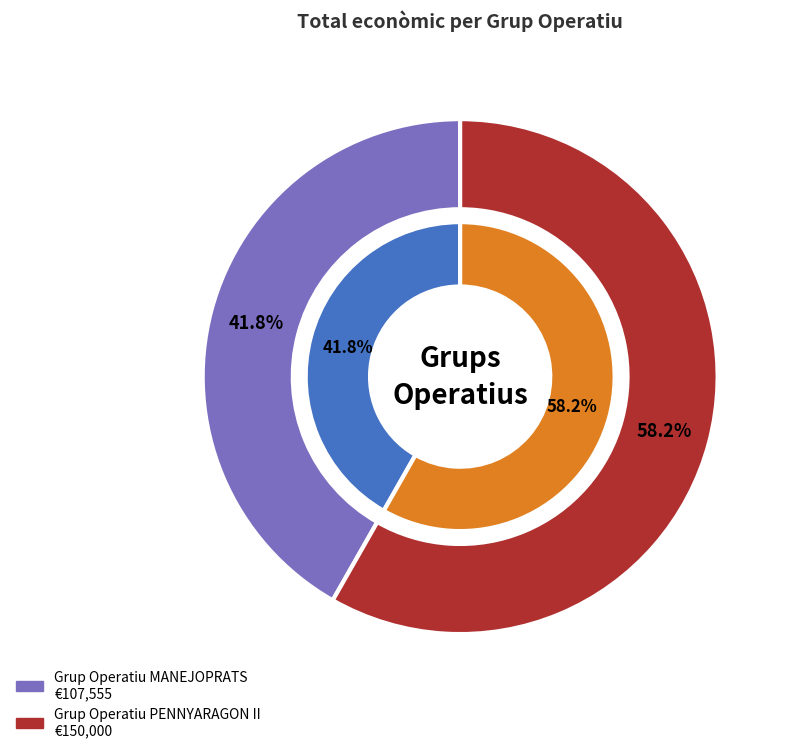

Which category has the smallest portion of the pie?

Grup Operatiu MANEJOPRATS